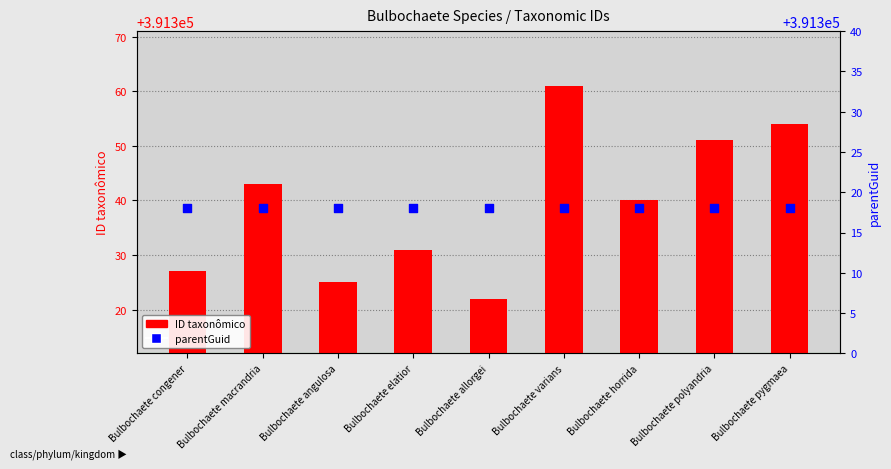

At how many categories does at least one series exceed 391351?

2